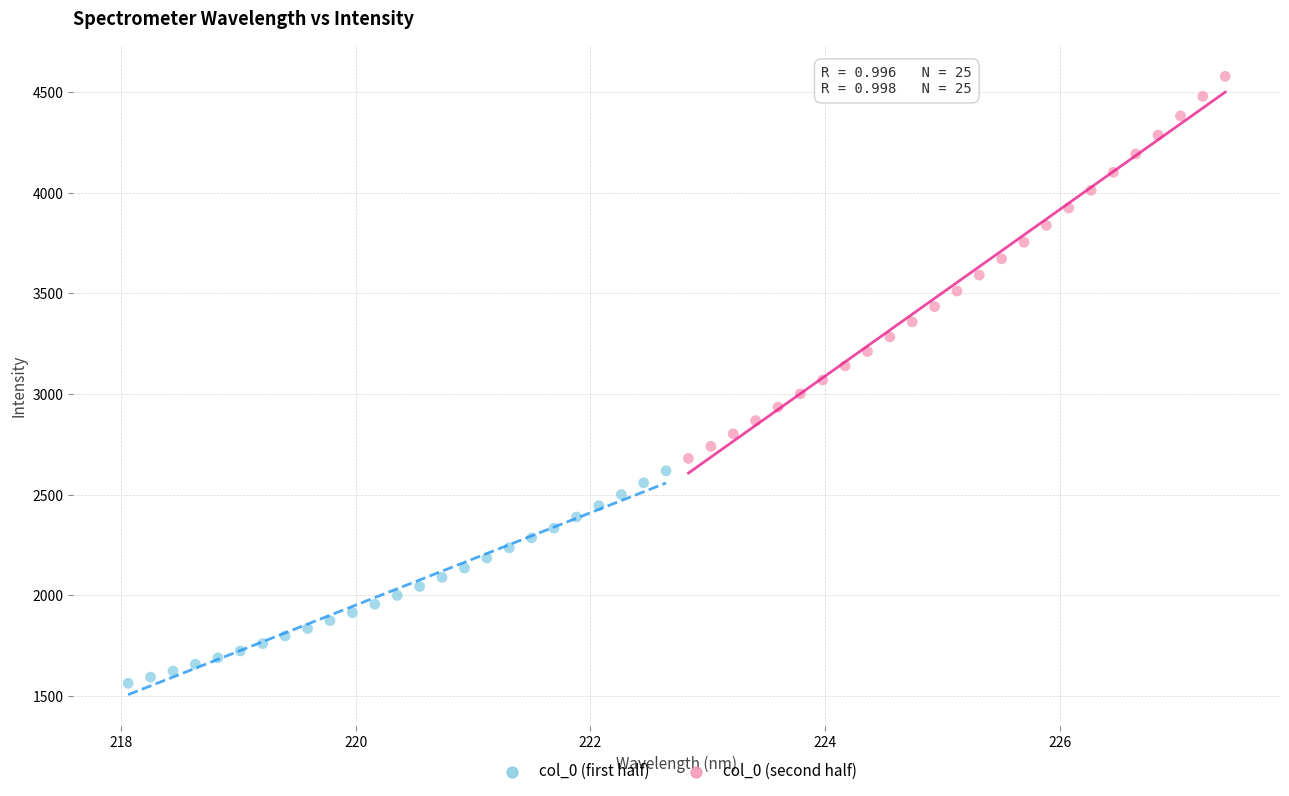

Which series contains the lowest Y value?

col_0 (first half)